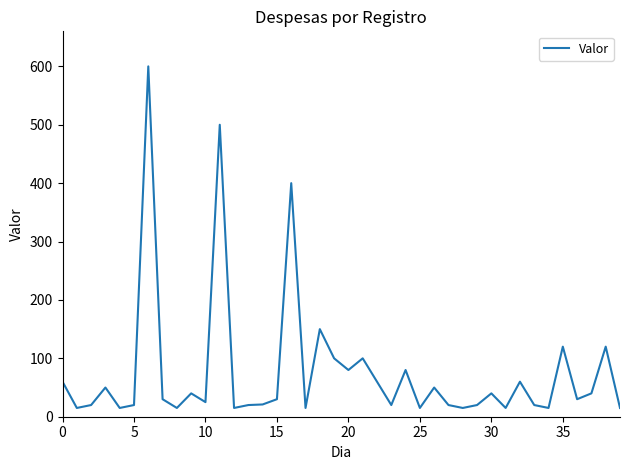

What is the difference between the maximum and minimum values?

585